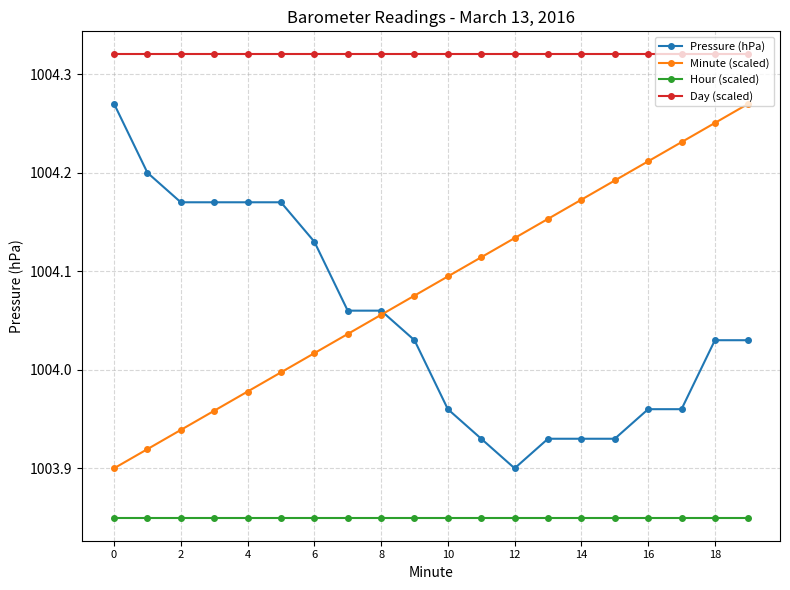

How many values in the Pressure (hPa) series are below 1004?

8